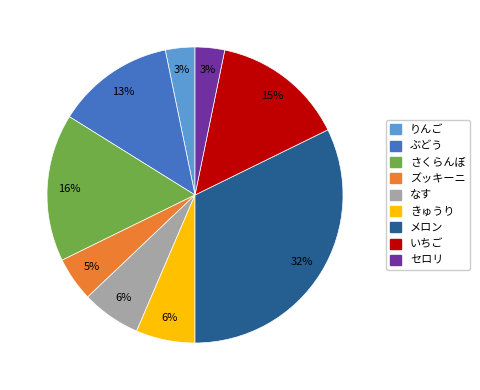

How many slices are in this pie chart?

9